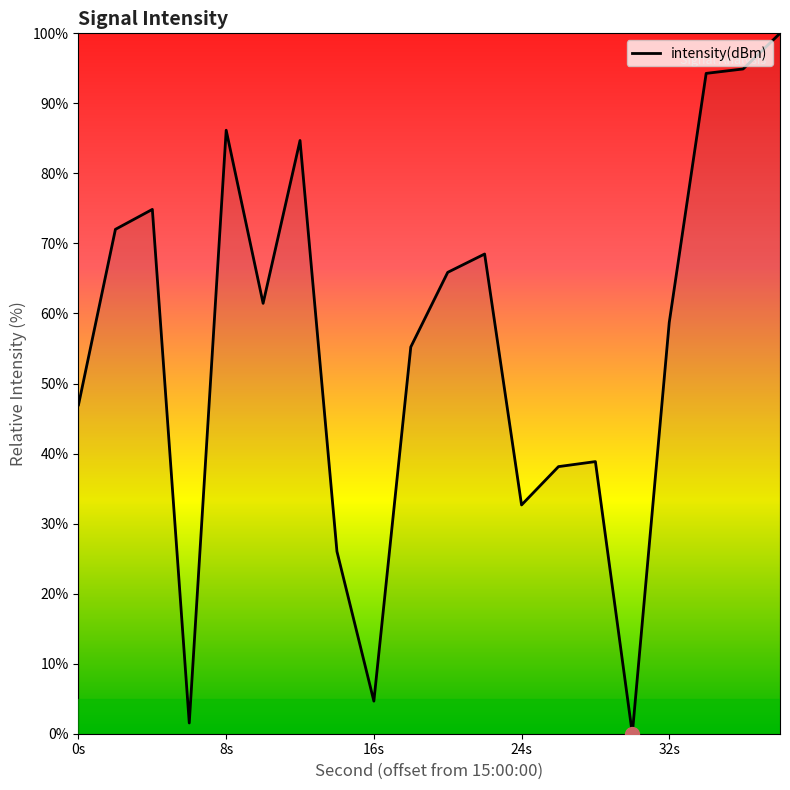

True or false: there are more than 0 points higher than both neighbors.

True